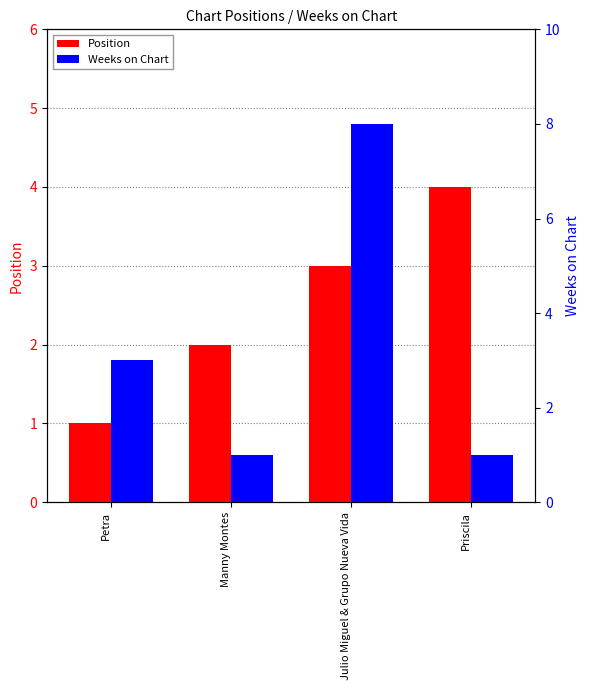

At which label does Weeks on Chart first exceed 3?

Julio Miguel & Grupo Nueva Vida